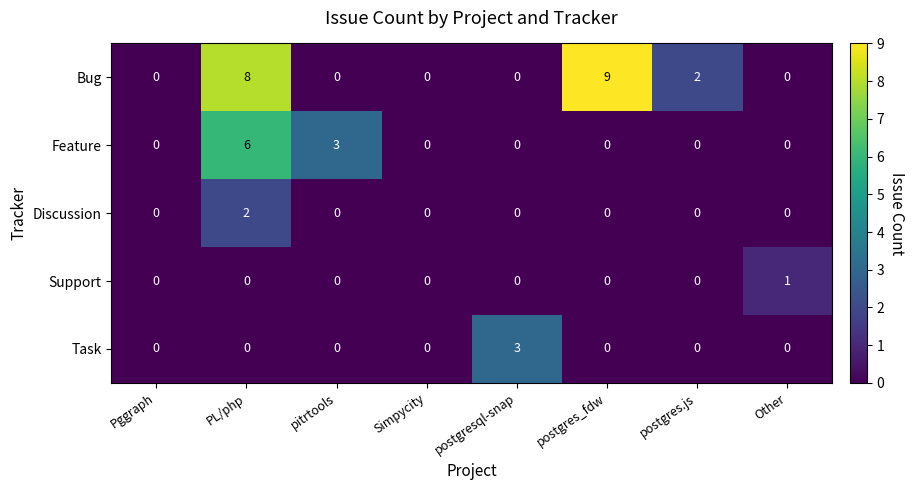

What is the maximum value shown in the chart?

9